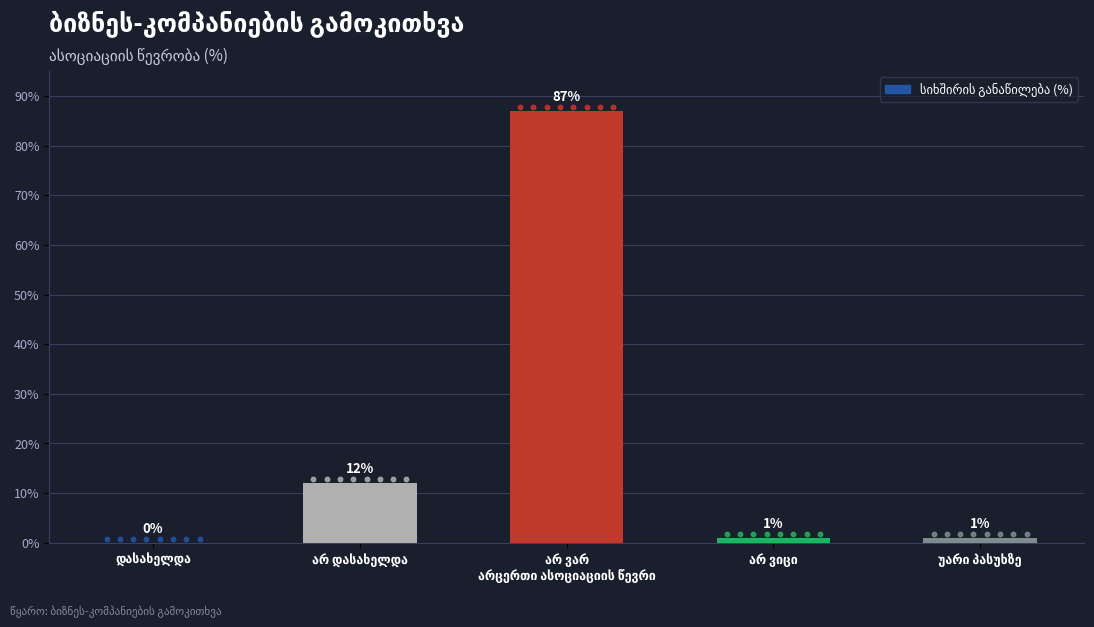

What is the sum of all values?

101